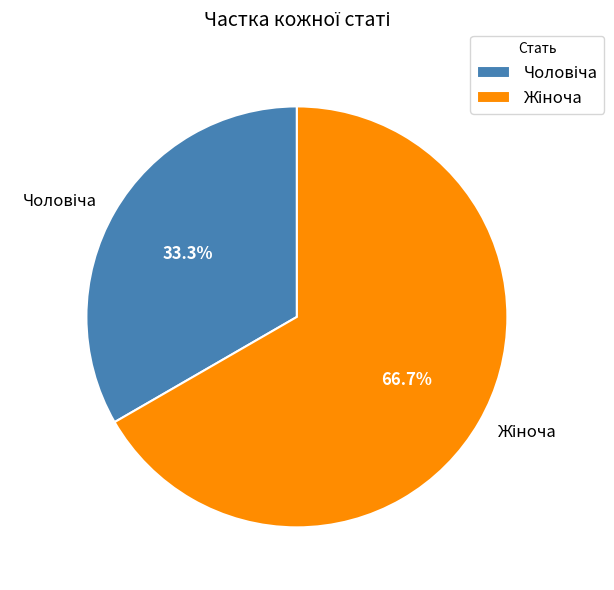

Does any single category account for the majority?

Yes